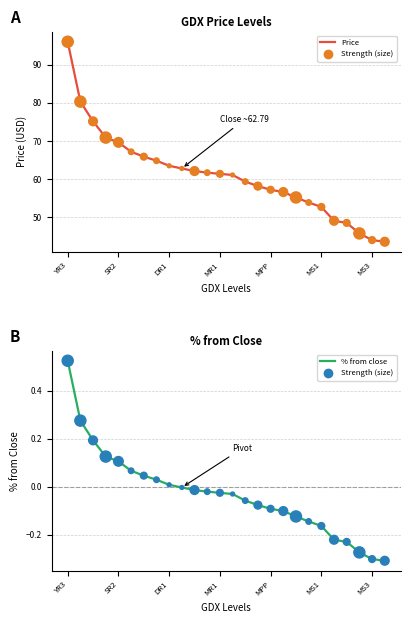

Is the value of Price at 24 greater than the value of Strength (size) at 23?

Yes